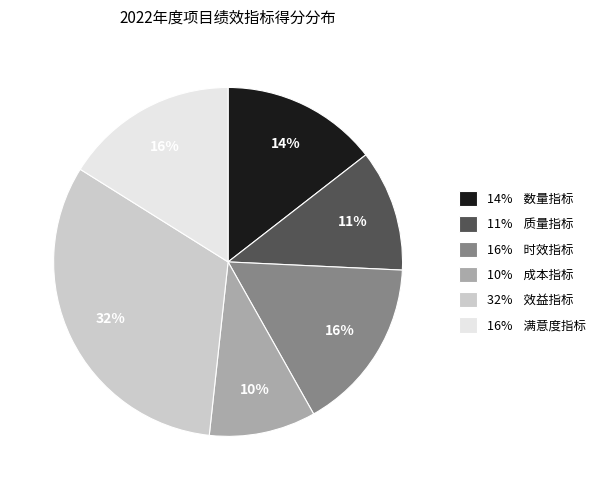

To the nearest percent, what is the difference between the largest and smallest slice percentages?

22%